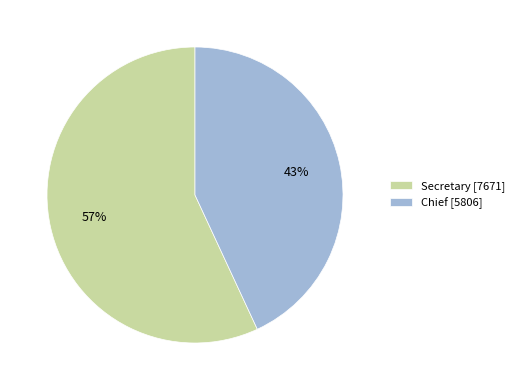

Rank the categories by value from lowest to highest.

Chief [5806], Secretary [7671]